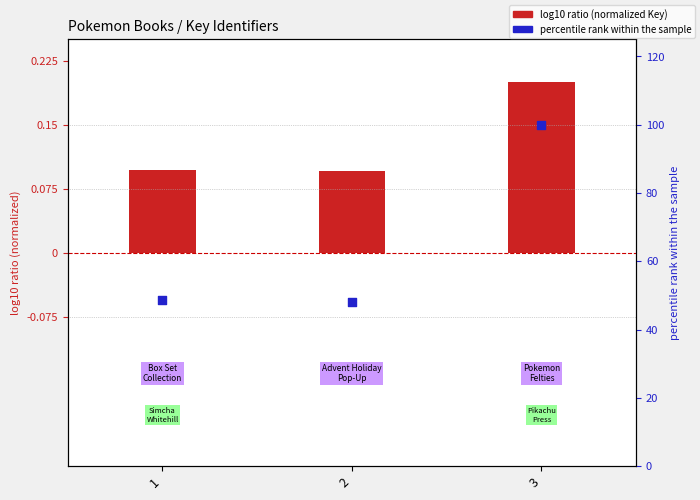

At which category is the sum across all series the highest?

3